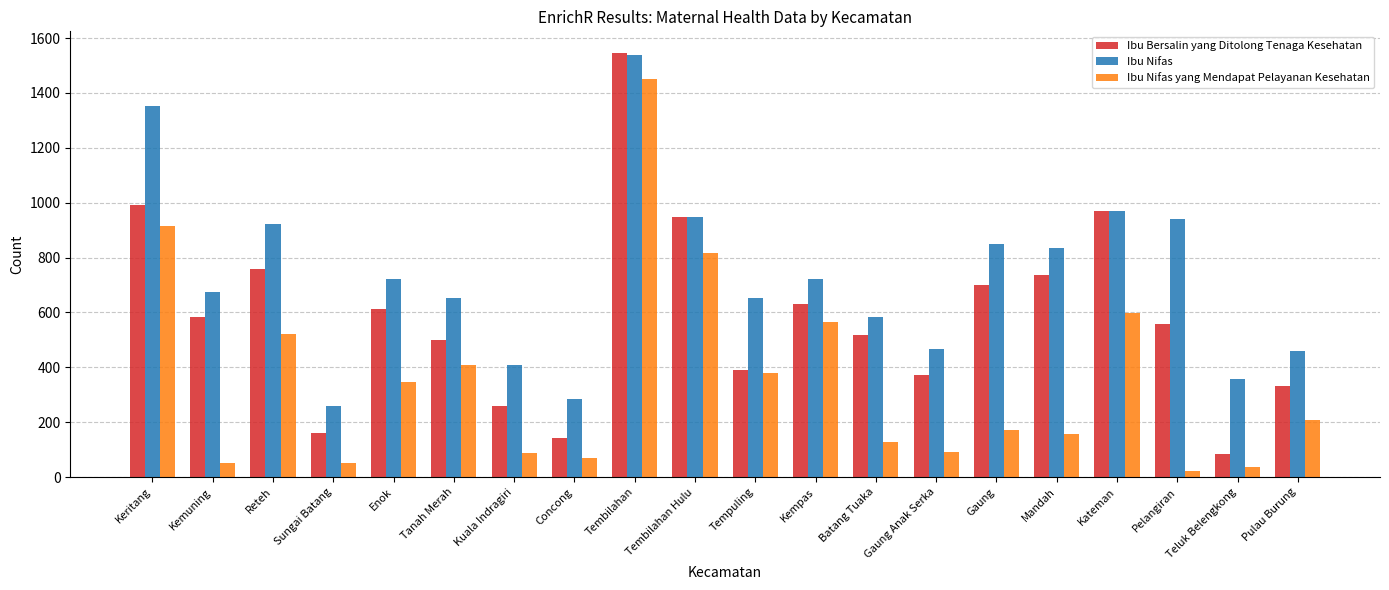

At Kuala Indragiri, list the series in order from smallest to largest.

Ibu Nifas yang Mendapat Pelayanan Kesehatan, Ibu Bersalin yang Ditolong Tenaga Kesehatan, Ibu Nifas